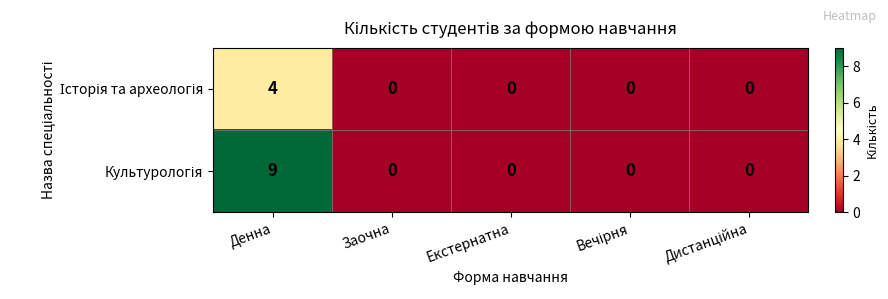

At which category is the sum across all series the highest?

Денна